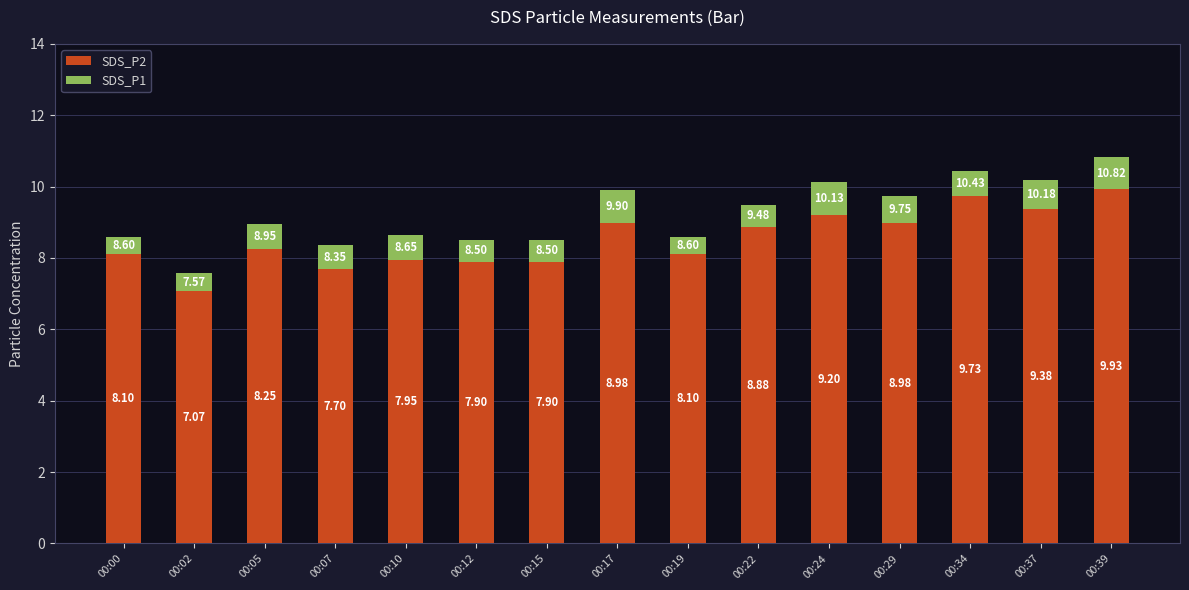

What is the sum of all SDS_P2 values?

128.1